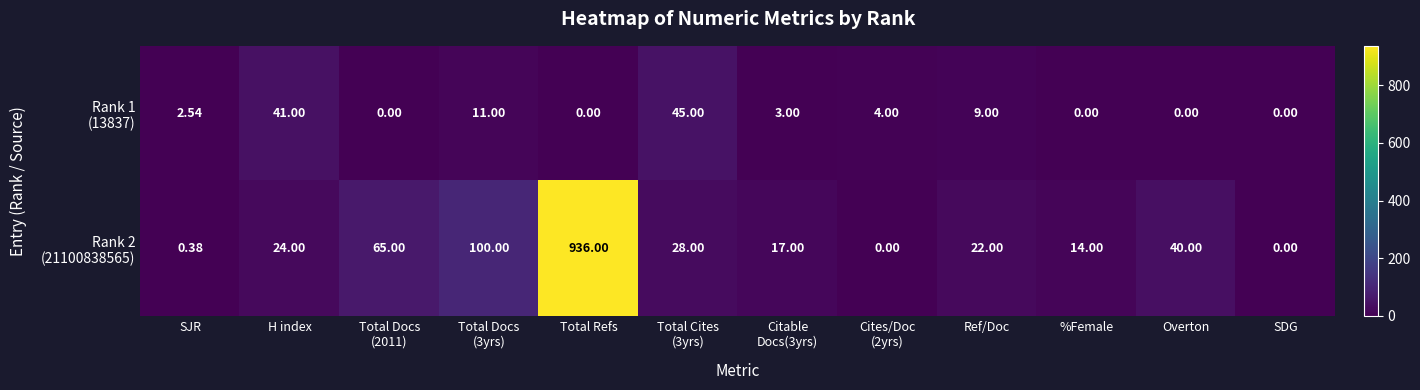

At which category is the sum across all series the highest?

Total Refs